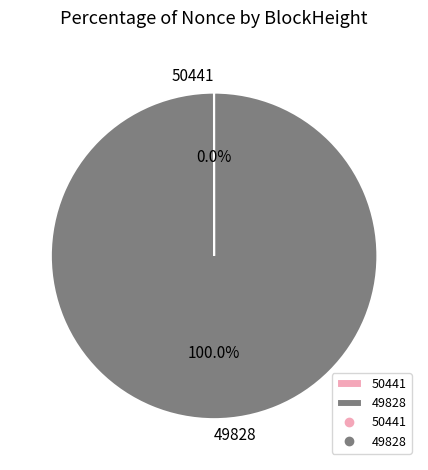

What is the largest slice in the pie chart?

49828